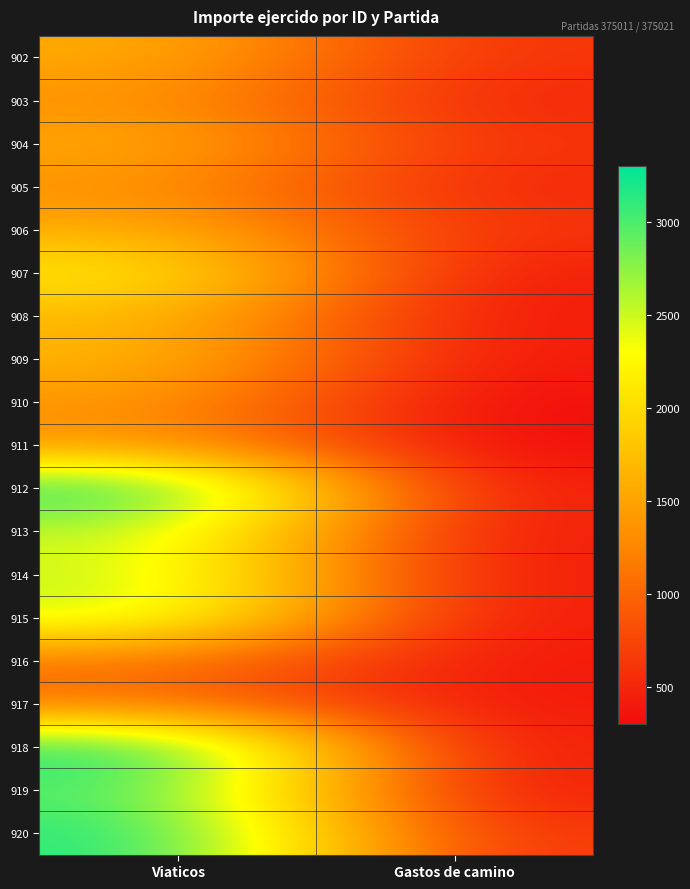

What is the maximum value shown in the chart?

3300